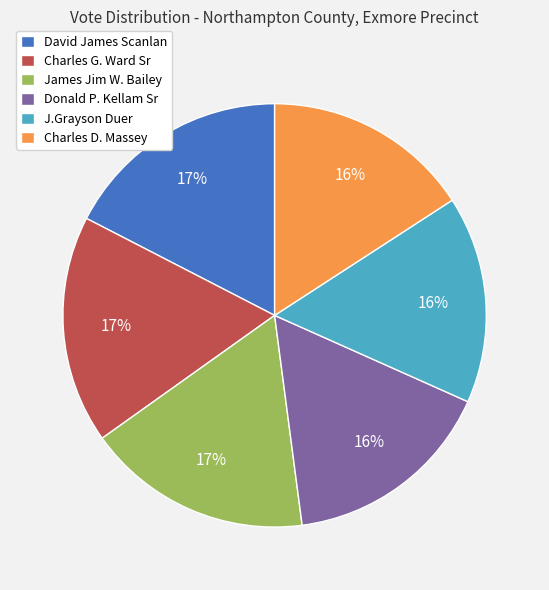

Do David James Scanlan and Charles G. Ward Sr together represent more than half of the pie?

No